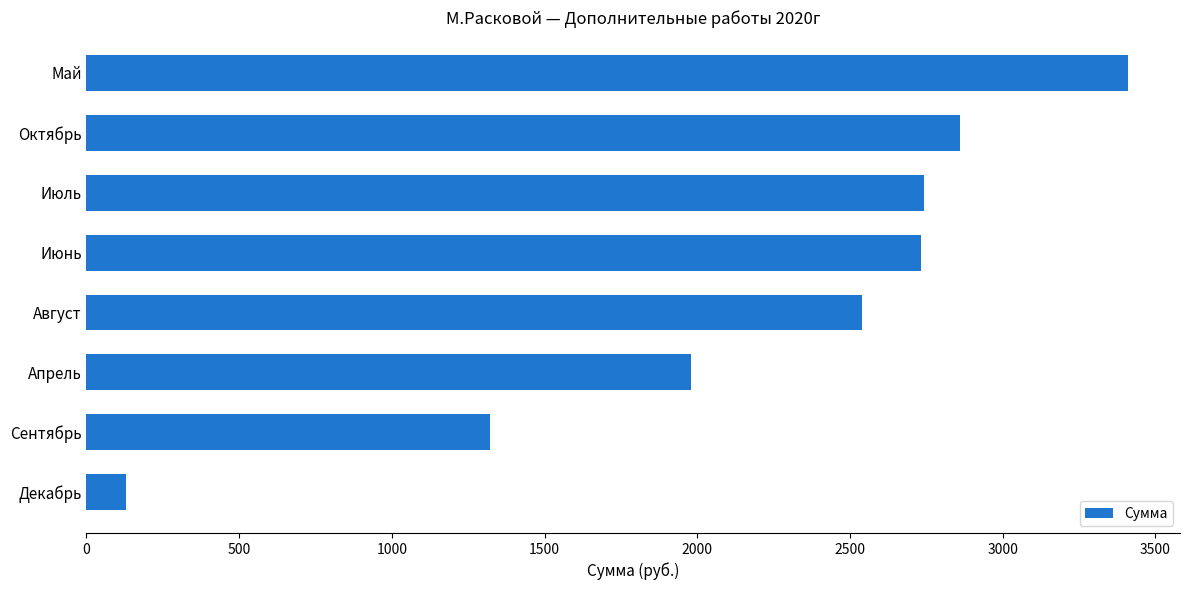

What is the difference between the maximum and minimum values?

3280.4